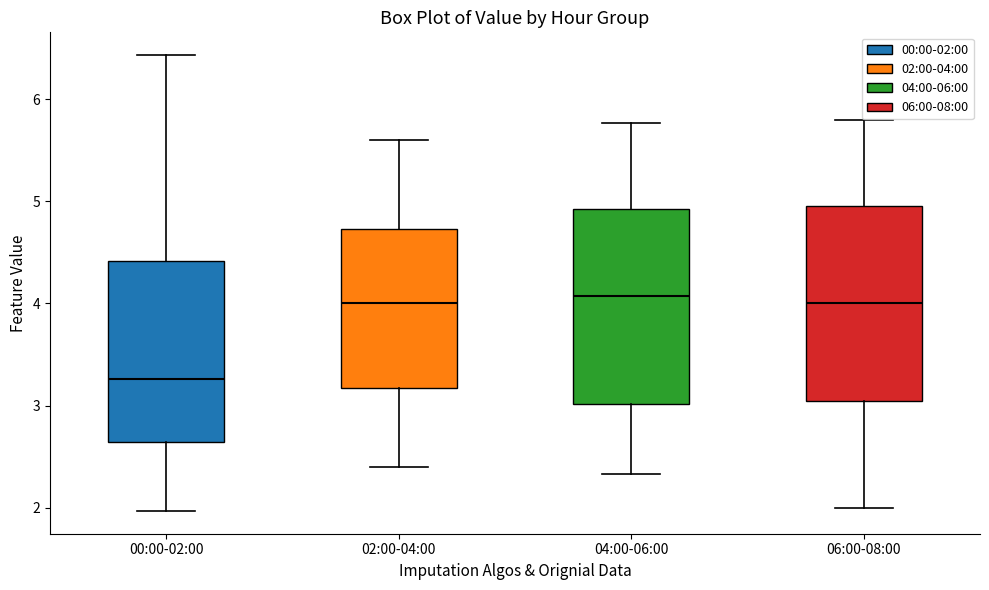

Reading left to right, transcribe this box plot: for each box, give where its median line is, the range the box spans, and where its two whiskers end, as read against the y-axis. The values are not printed on the chart, so give them approximately, as read against the axis.

00:00-02:00: median 3.3, box 2.6 to 4.4, whiskers 2.0 to 6.4
02:00-04:00: median 4.0, box 3.2 to 4.7, whiskers 2.4 to 5.6
04:00-06:00: median 4.1, box 3.0 to 4.9, whiskers 2.3 to 5.8
06:00-08:00: median 4.0, box 3.1 to 5.0, whiskers 2.0 to 5.8